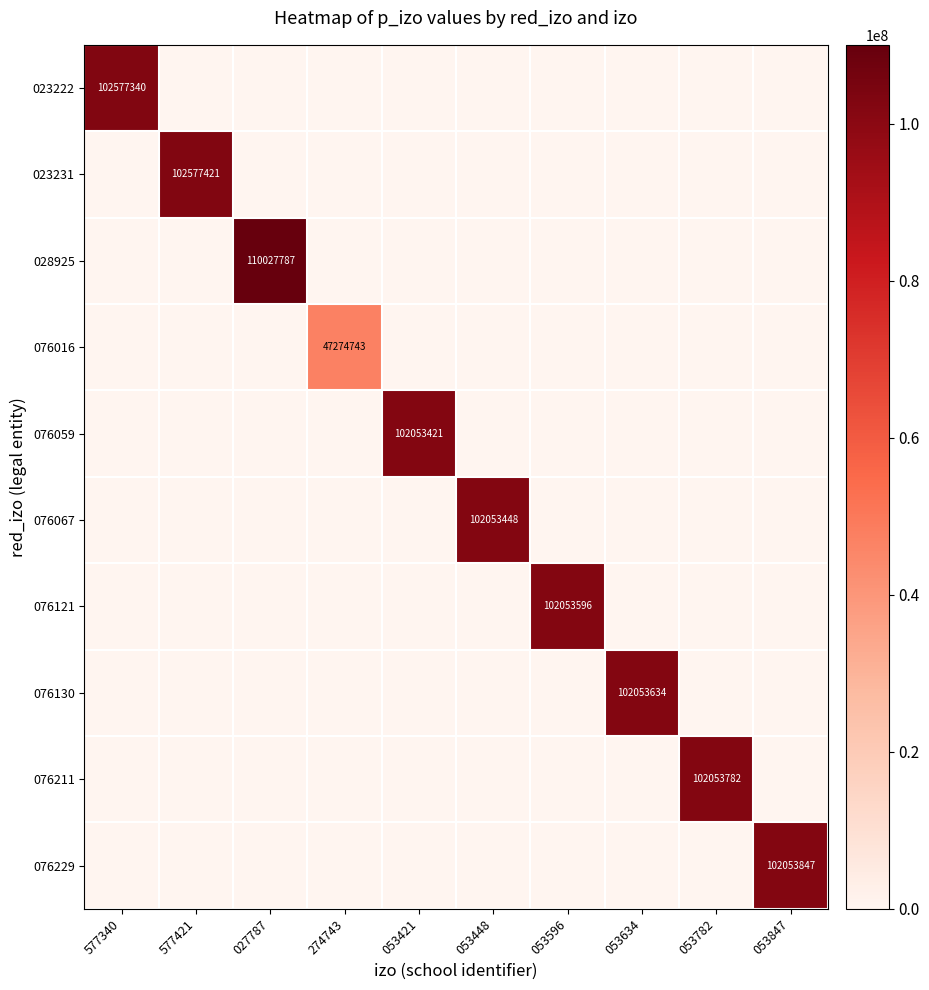

True or false: 076067 has a value of 102053448 at 053448.

True